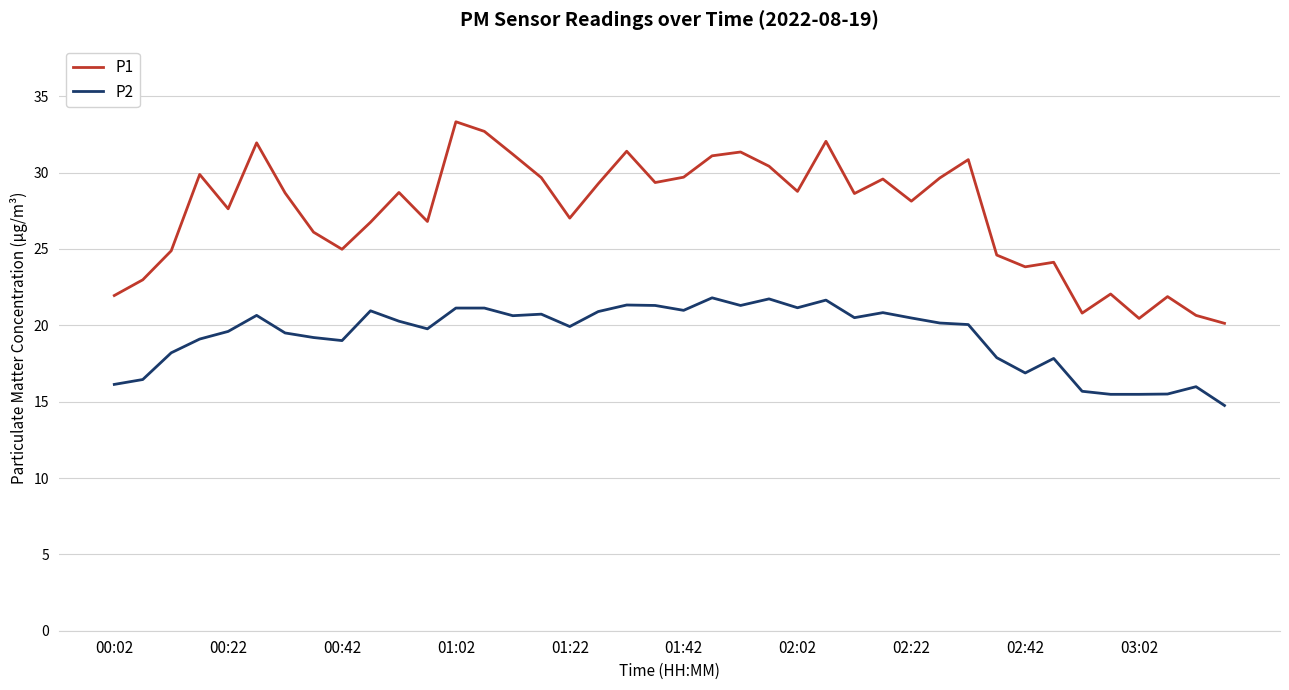

What is the difference between the maximum and minimum values in the P1 series?

13.2